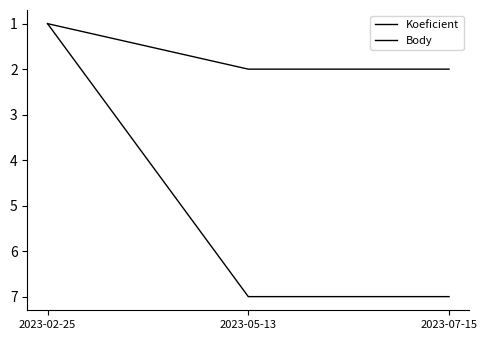

What is the approximate value of Koeficient at 2023-07-15?

7